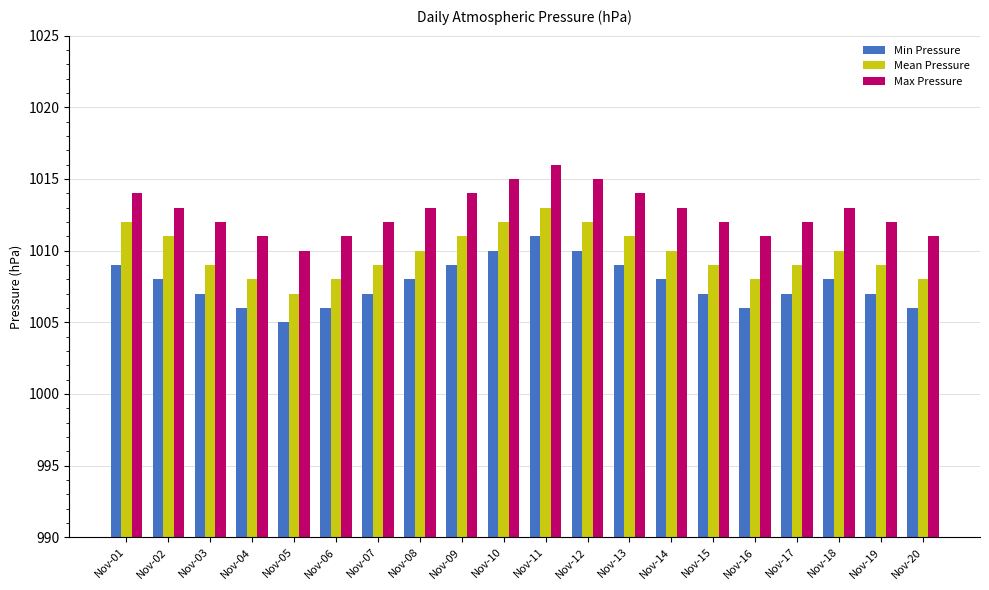

What is the difference between the second highest and second lowest values in the Mean Pressure series?

4